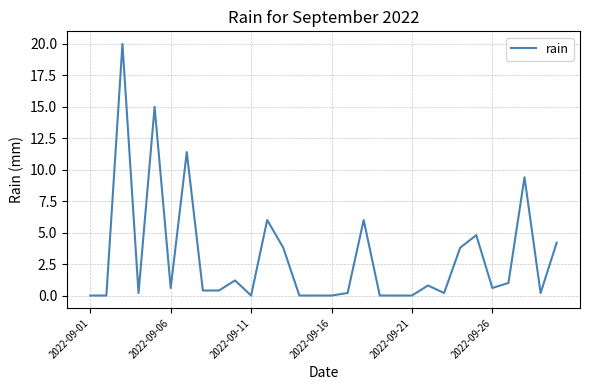

What is the difference between the maximum and minimum values?

20.0